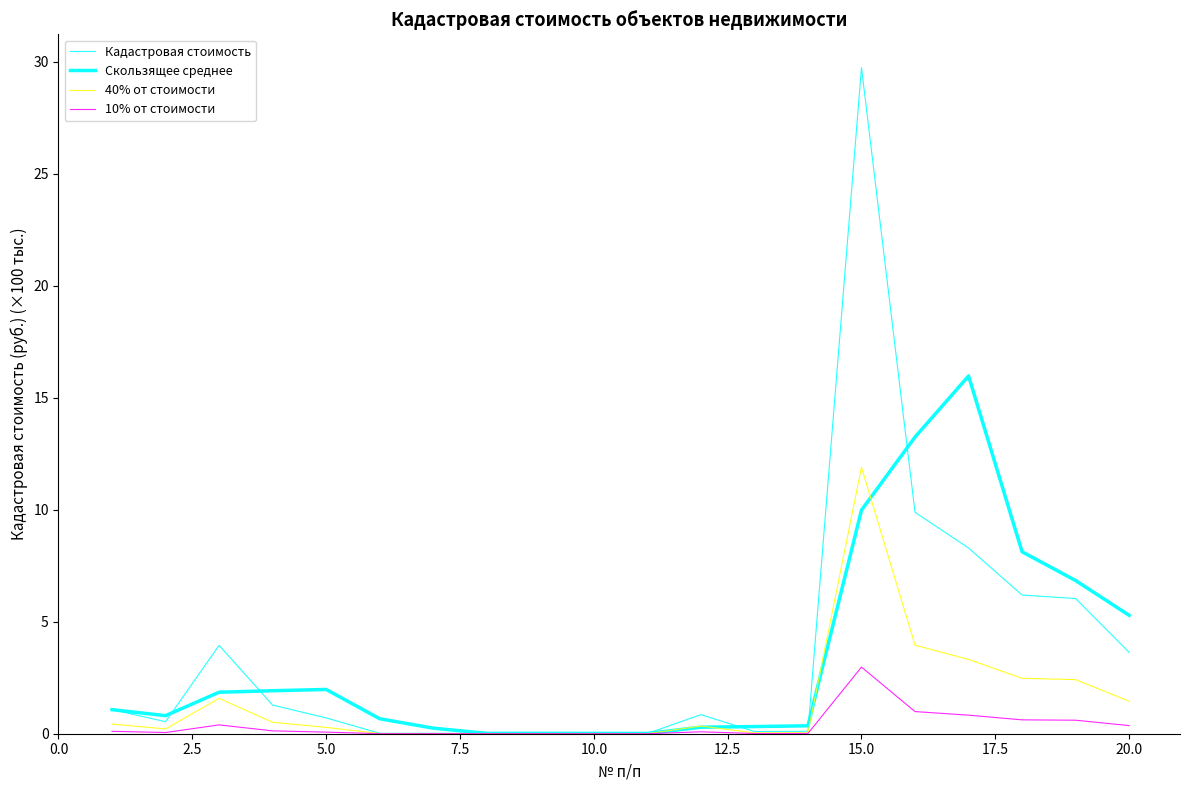

How many lines are shown in the chart?

4